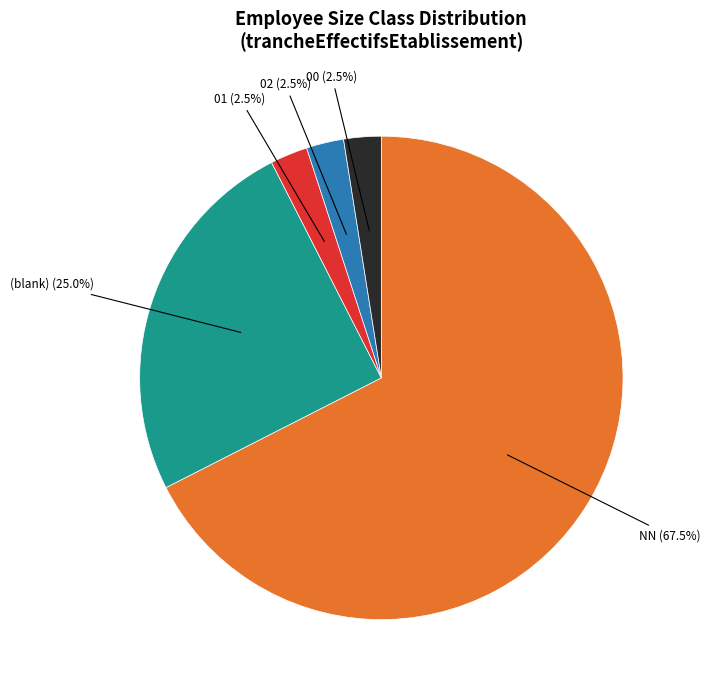

How many segments does this pie chart have?

5